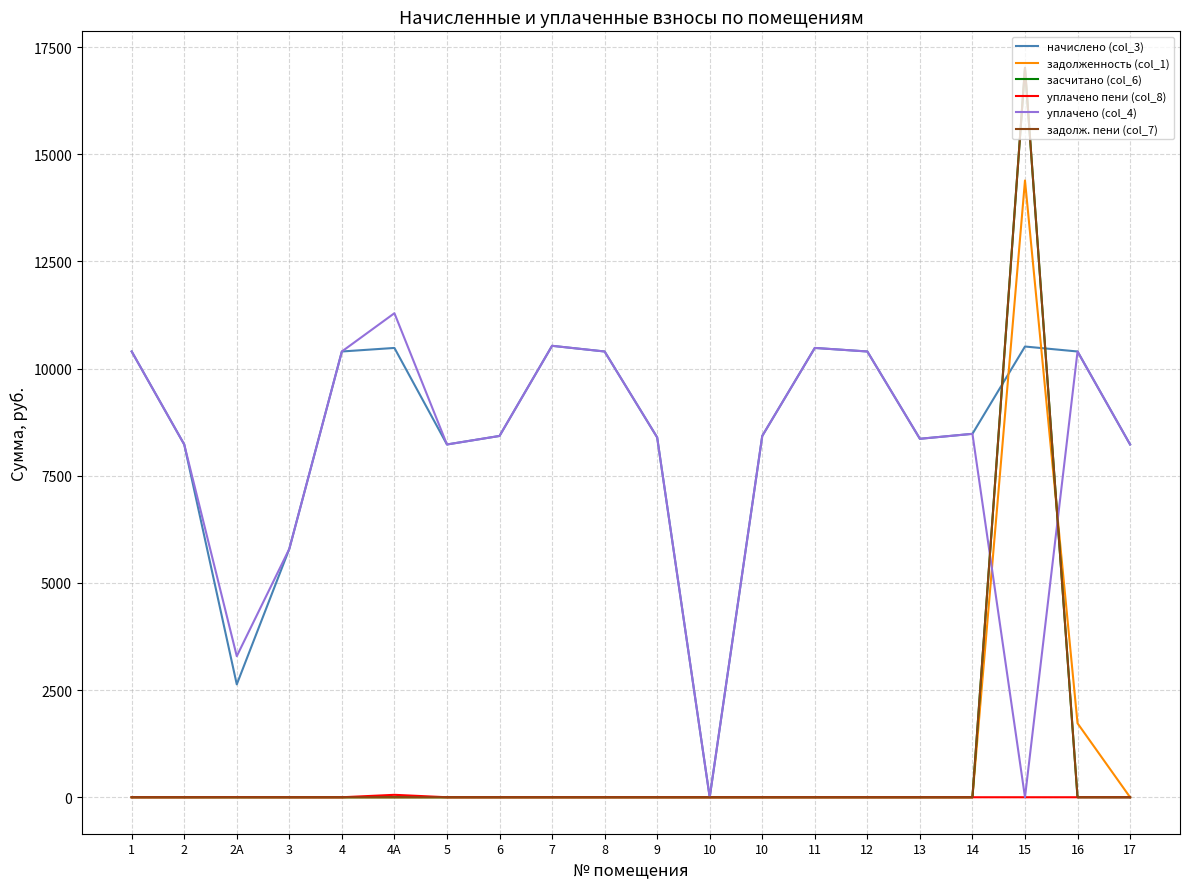

What is the label of the 9th point from the left?

7